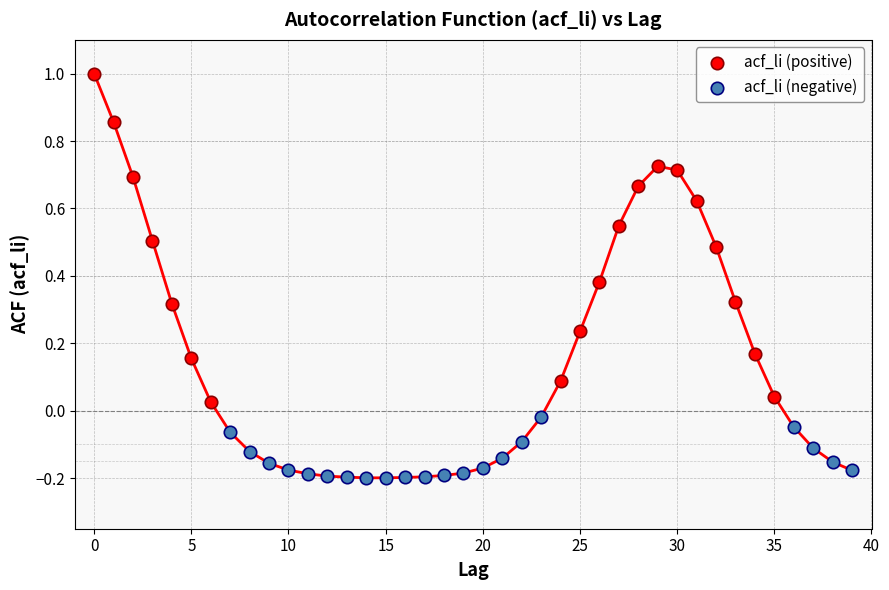

Which series contains the highest Y value?

acf_li (positive)